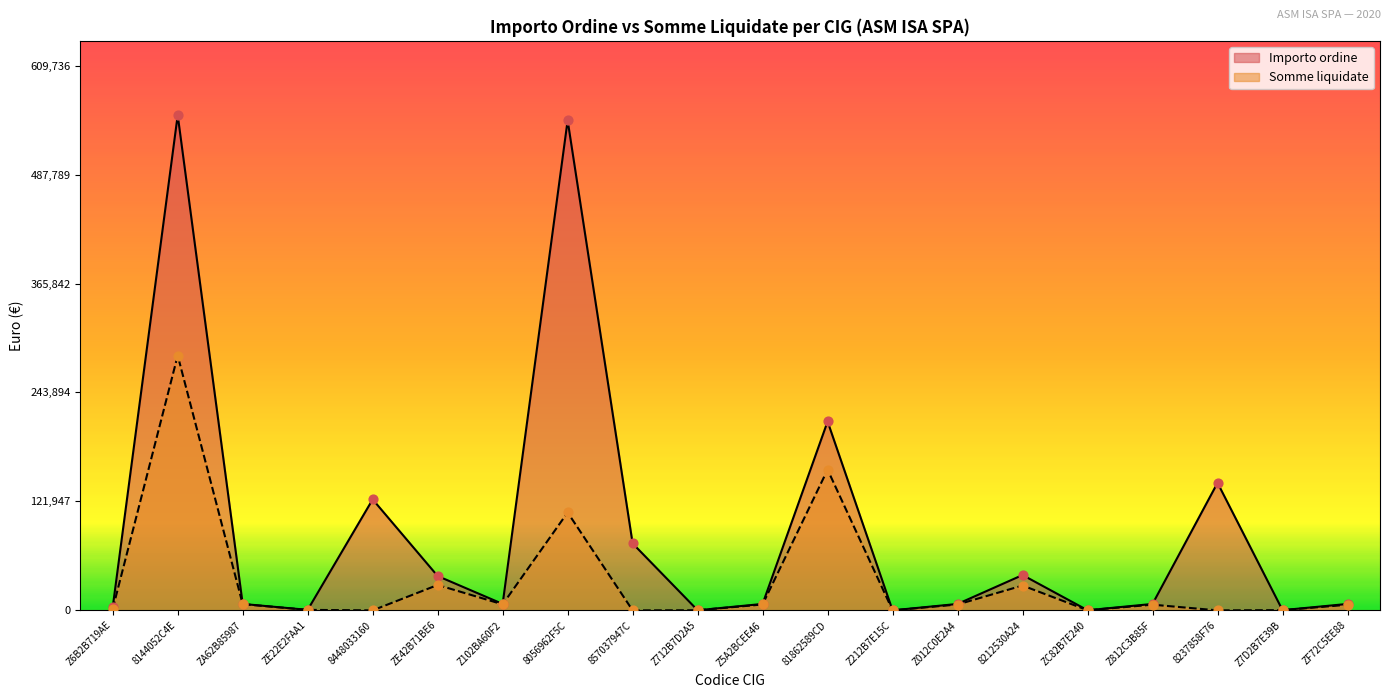

At how many categories does at least one series exceed 6335?

14